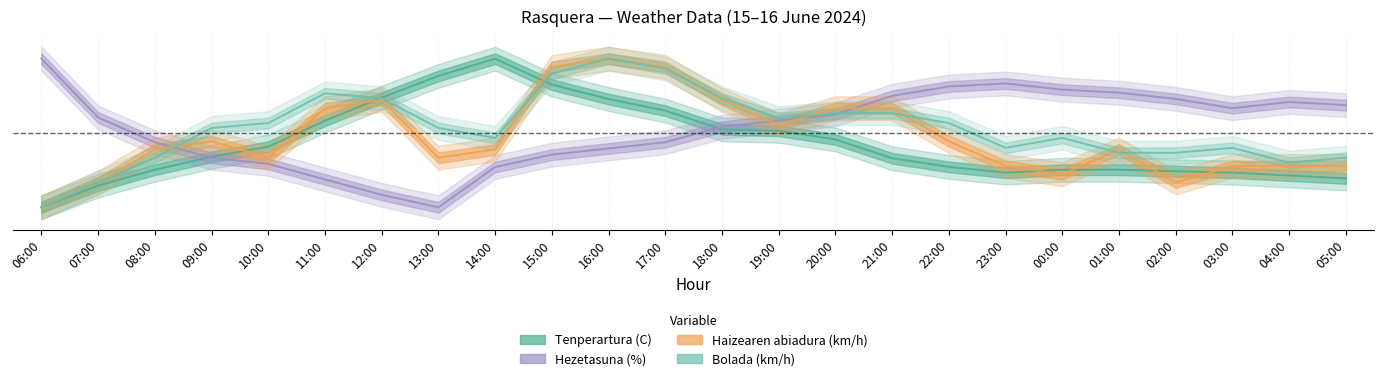

Where is the first local maximum for Tenperartura (C)?

14:00